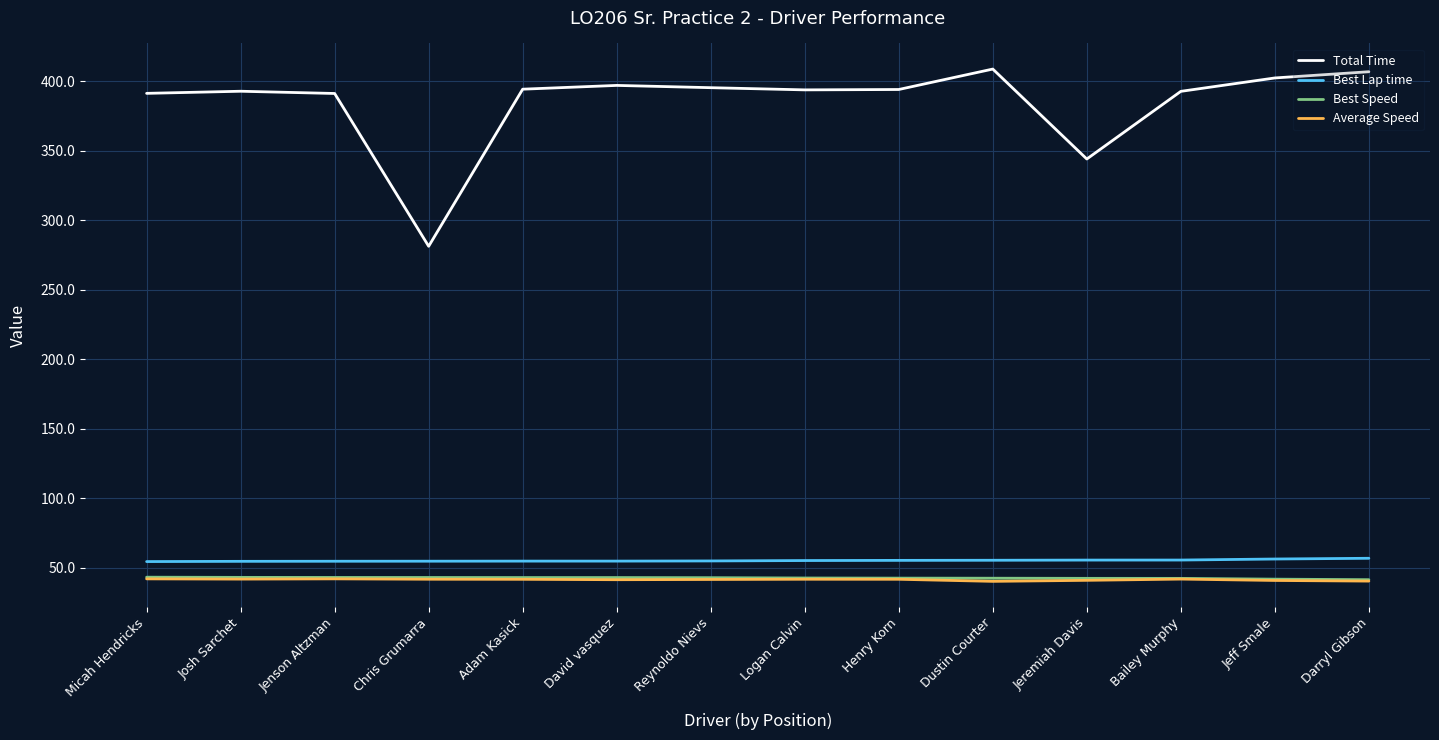

True or false: Best Speed and Total Time cross at least once.

False